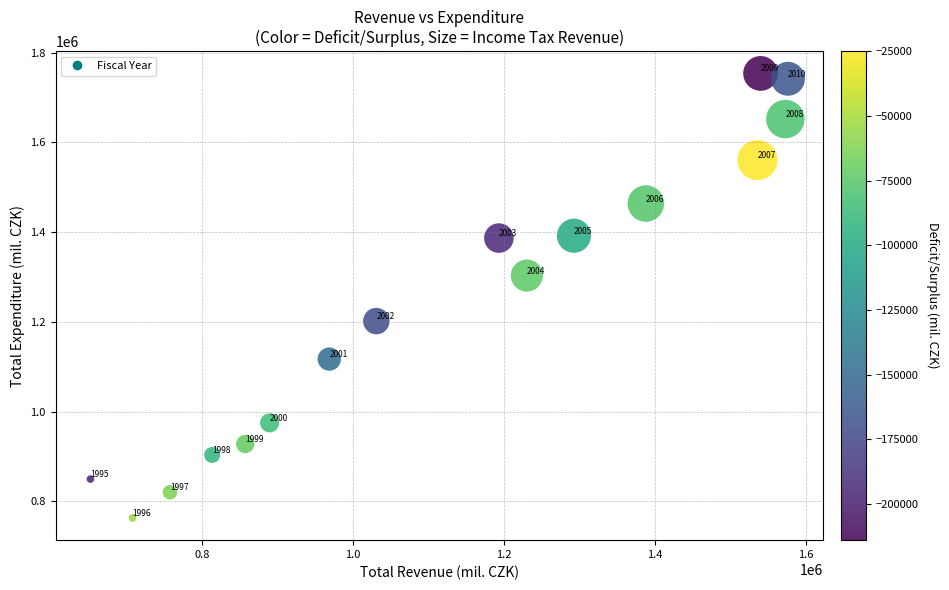

What Y value in the scatter plot is closest to 1258387?

1303245